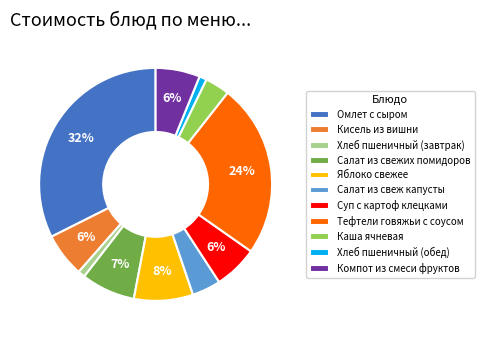

What percentage is the Салат из свеж капусты slice, to the nearest percent?

4%